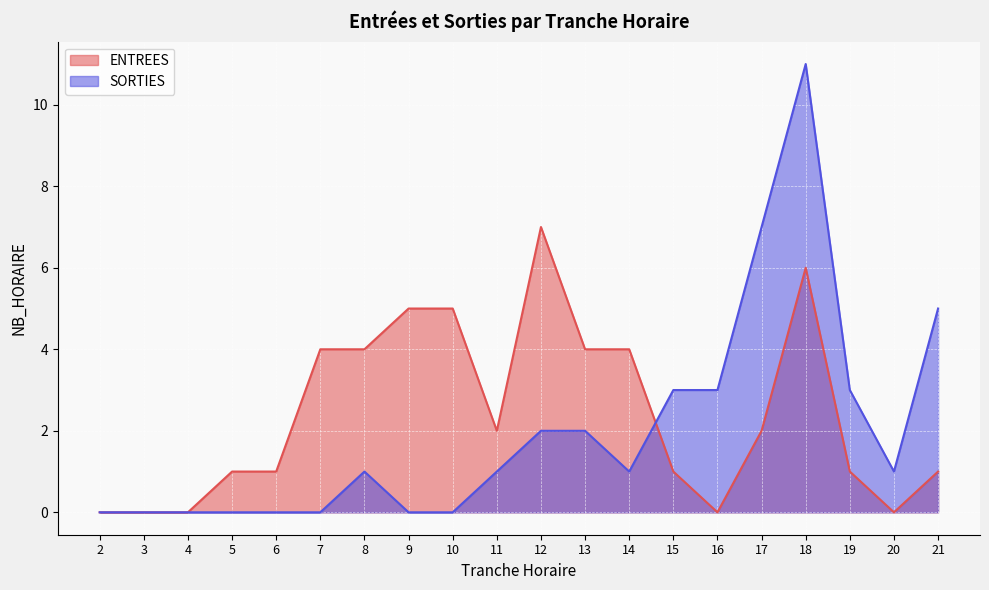

Where is the first local minimum for SORTIES?

14